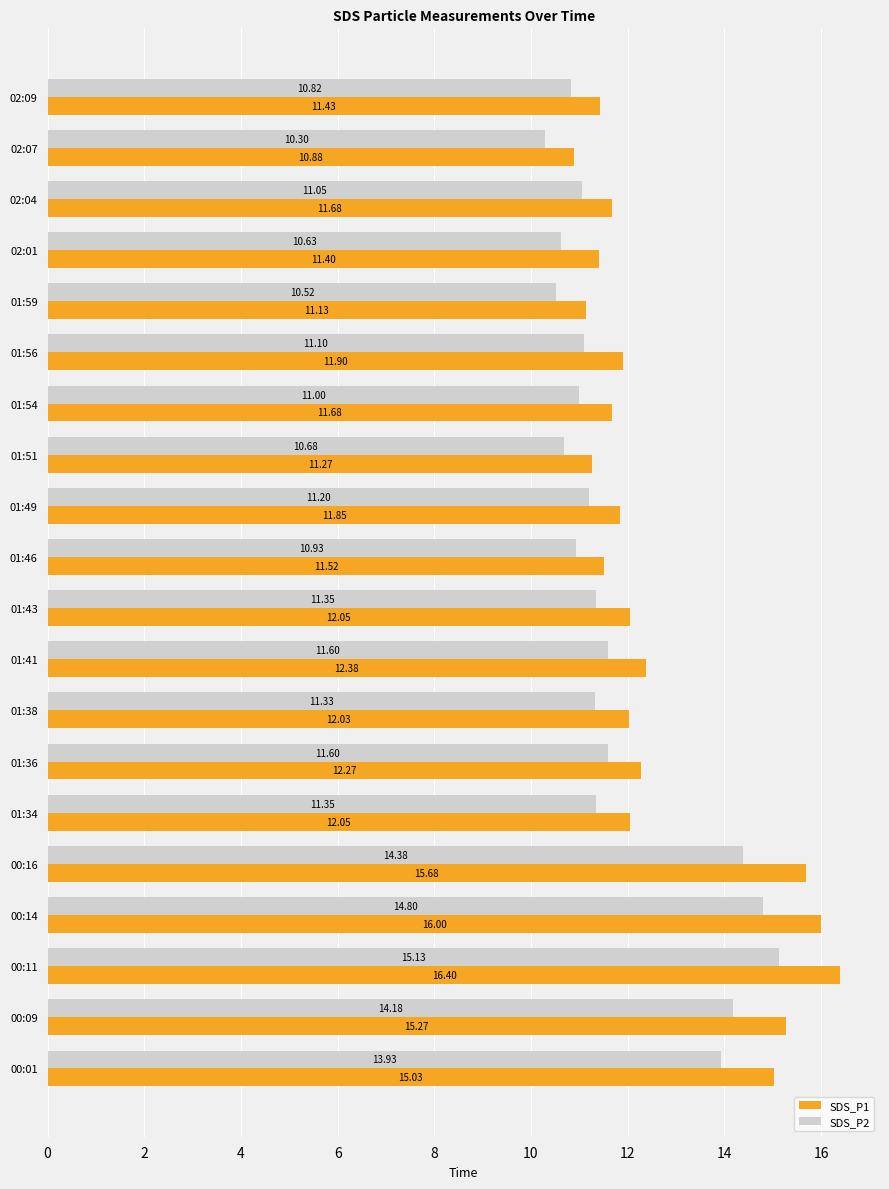

How many data points does each series have?

20